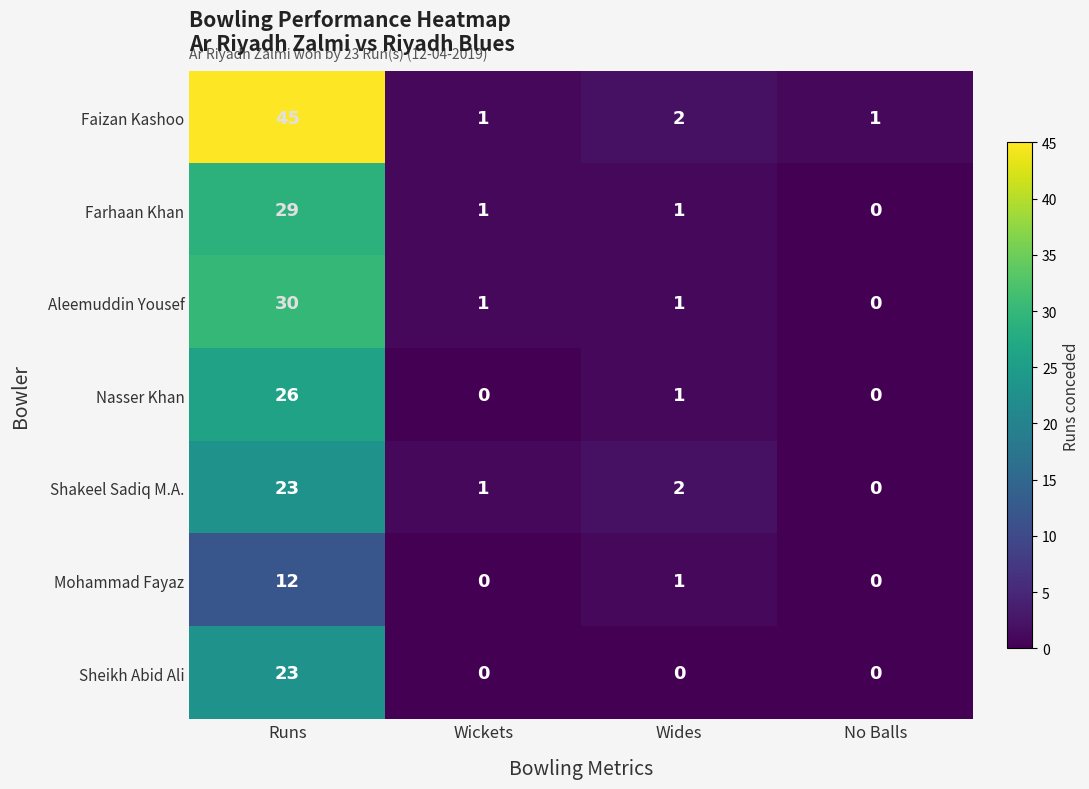

Reading left to right, extract all data points from this chart.

Faizan Kashoo: Runs=45	Wickets=1	Wides=2	No Balls=1
Farhaan Khan: Runs=29	Wickets=1	Wides=1	No Balls=0
Aleemuddin Yousef: Runs=30	Wickets=1	Wides=1	No Balls=0
Nasser Khan: Runs=26	Wickets=0	Wides=1	No Balls=0
Shakeel Sadiq M.A.: Runs=23	Wickets=1	Wides=2	No Balls=0
Mohammad Fayaz: Runs=12	Wickets=0	Wides=1	No Balls=0
Sheikh Abid Ali: Runs=23	Wickets=0	Wides=0	No Balls=0